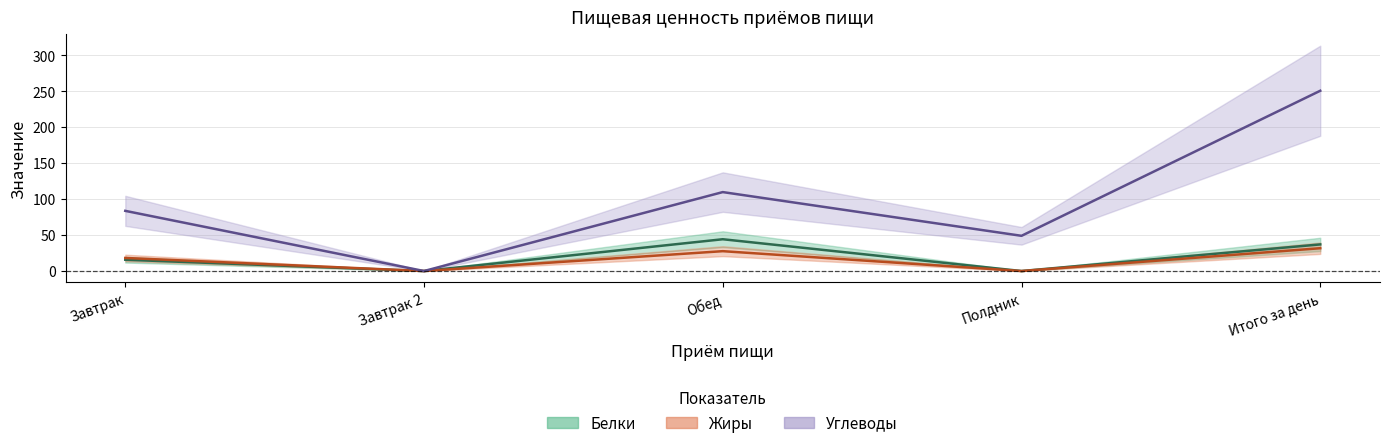

At which label does Белки first exceed 15?

Завтрак